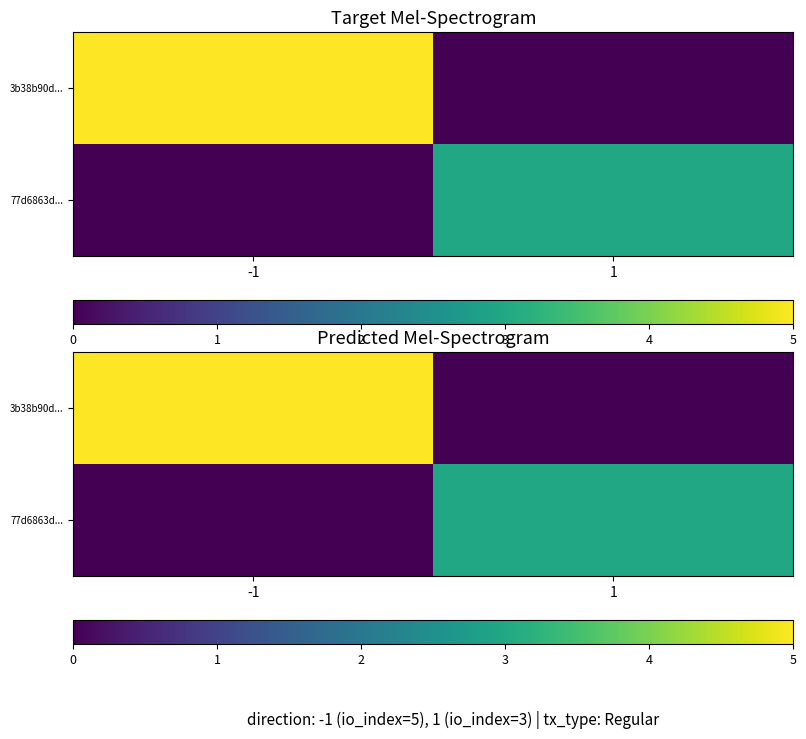

How many 77d6863d... values are between 0 and 3?

2